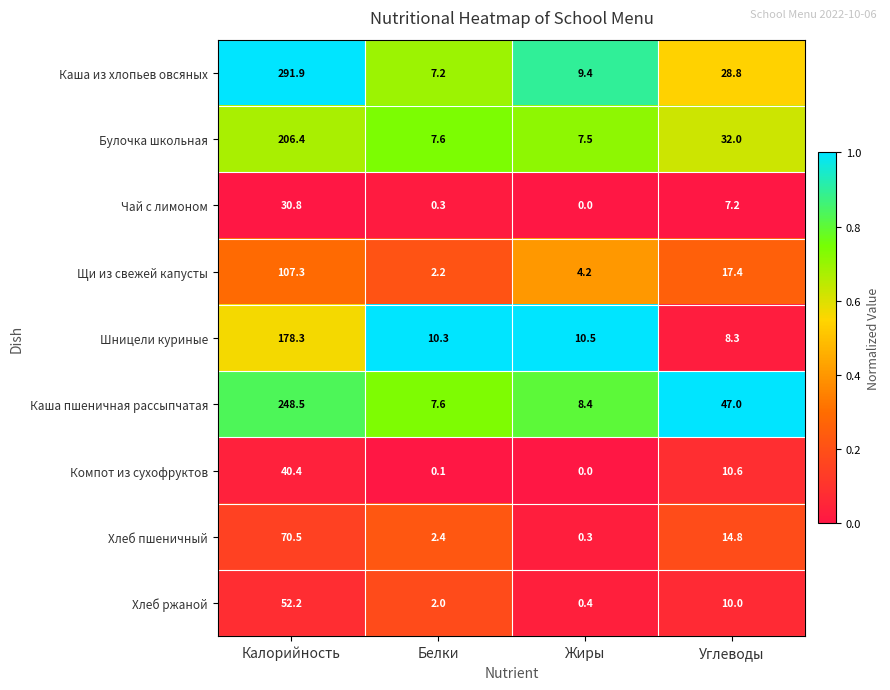

At how many categories does at least one series exceed 0?

4